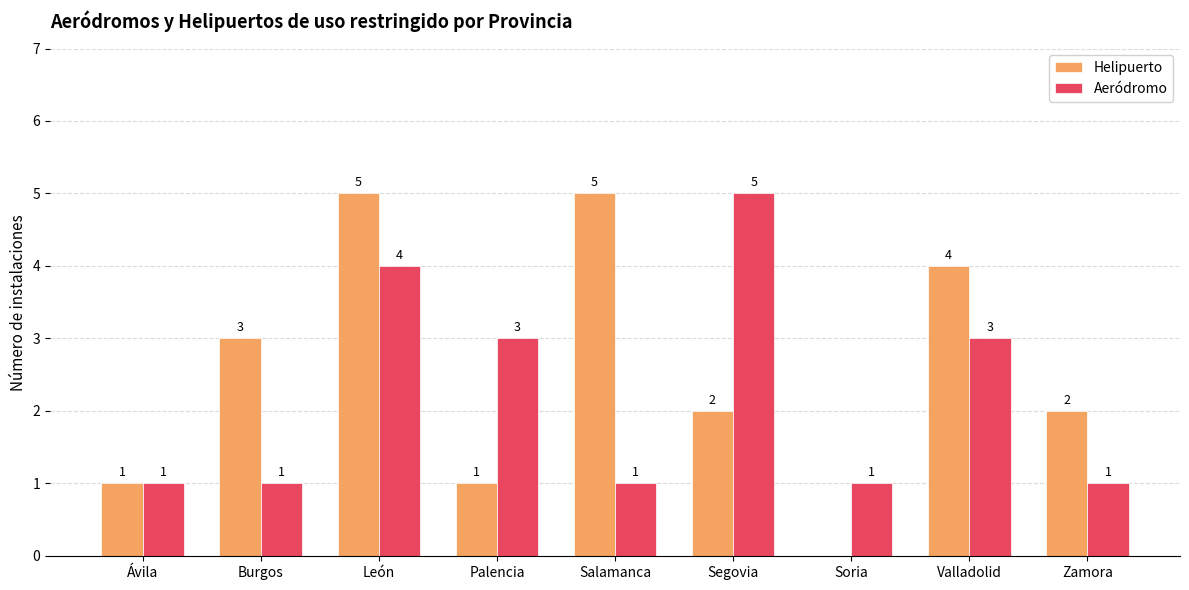

The Helipuerto series shows 3 at Burgos. True or false?

True